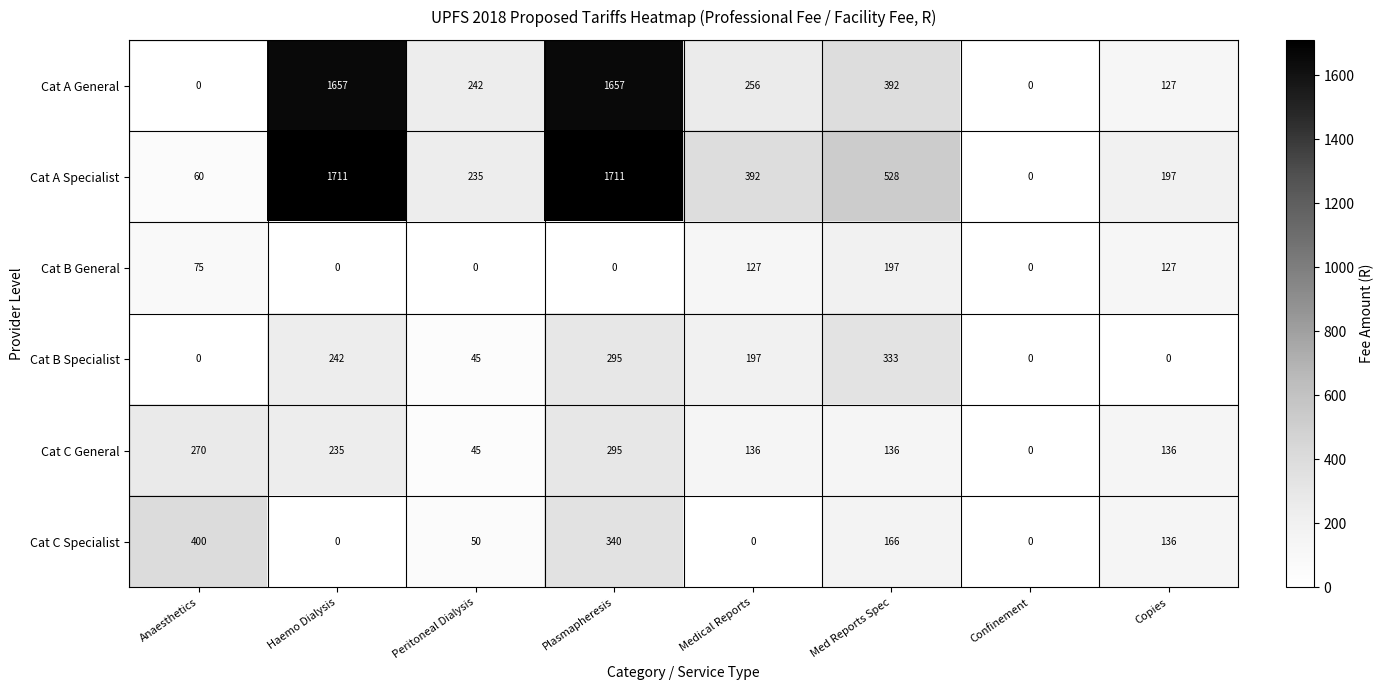

At which label is Cat A Specialist closest to 855?

Med Reports Spec